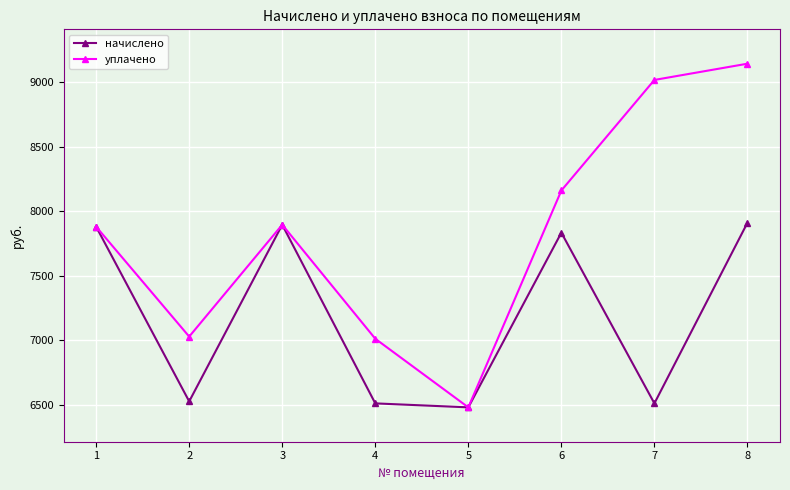

What is the average value of the уплачено series?

7827.0